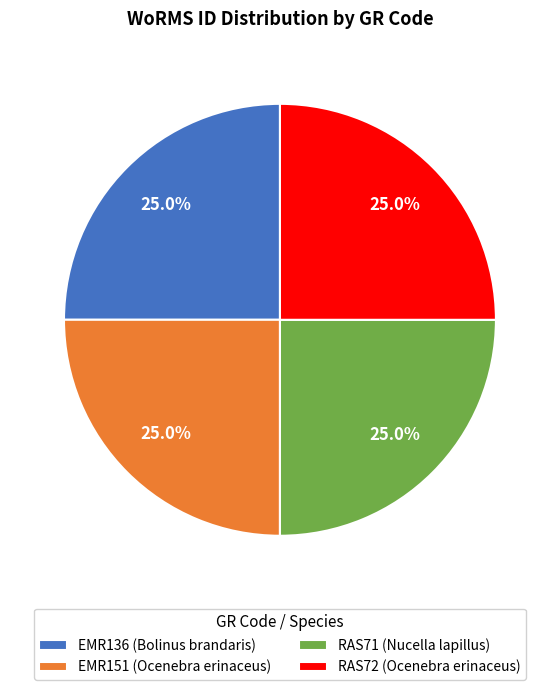

Approximately how many times larger is the value at RAS71 (Nucella lapillus) compared to RAS72 (Ocenebra erinaceus)?

1.0